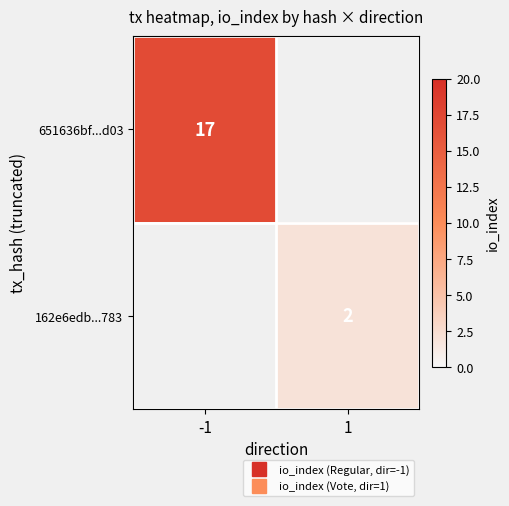

How many distinct data groups are displayed?

2